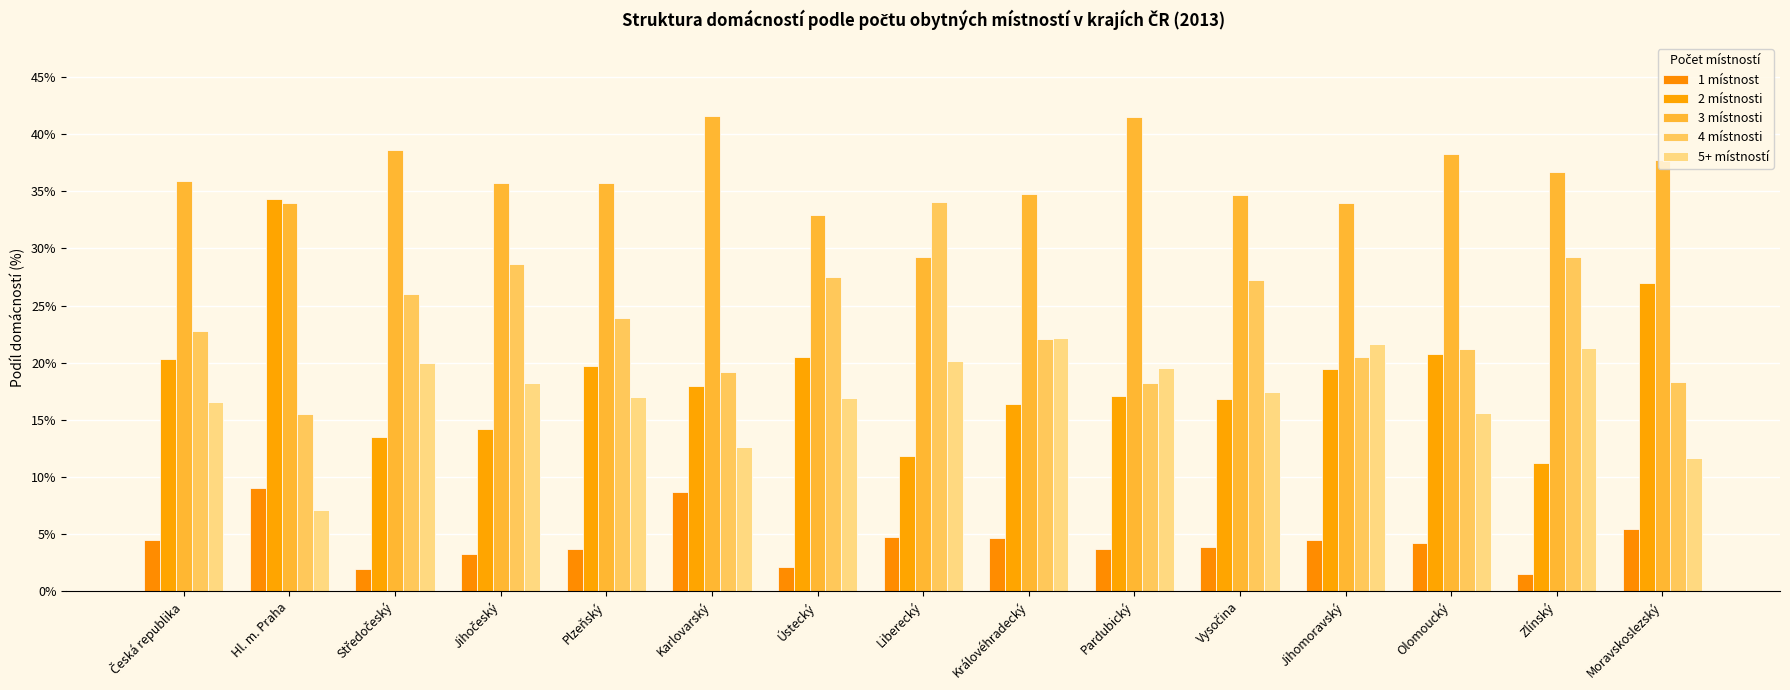

List the labels in order of 2 místnosti value, largest first.

Hl. m. Praha, Moravskoslezský, Olomoucký, Ústecký, Česká republika, Plzeňský, Jihomoravský, Karlovarský, Pardubický, Vysočina, Královéhradecký, Jihočeský, Středočeský, Liberecký, Zlínský